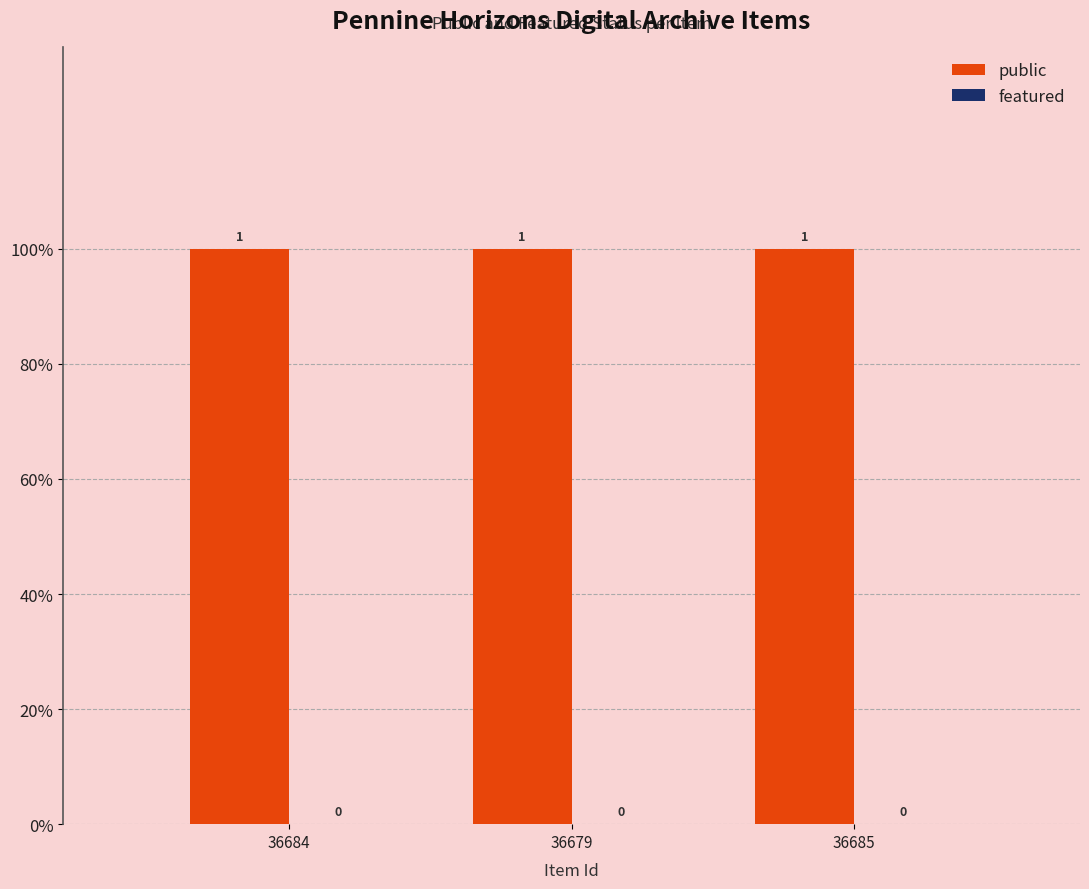

Are the bars grouped side by side (vs. stacked)?

Yes